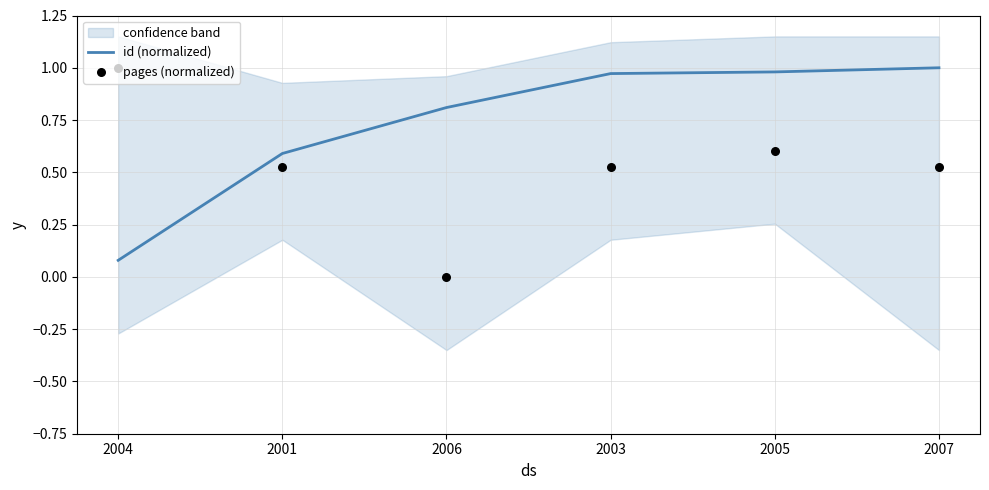

Is the value of pages (normalized) at 2005 greater than the value of id (normalized) at 2006?

No